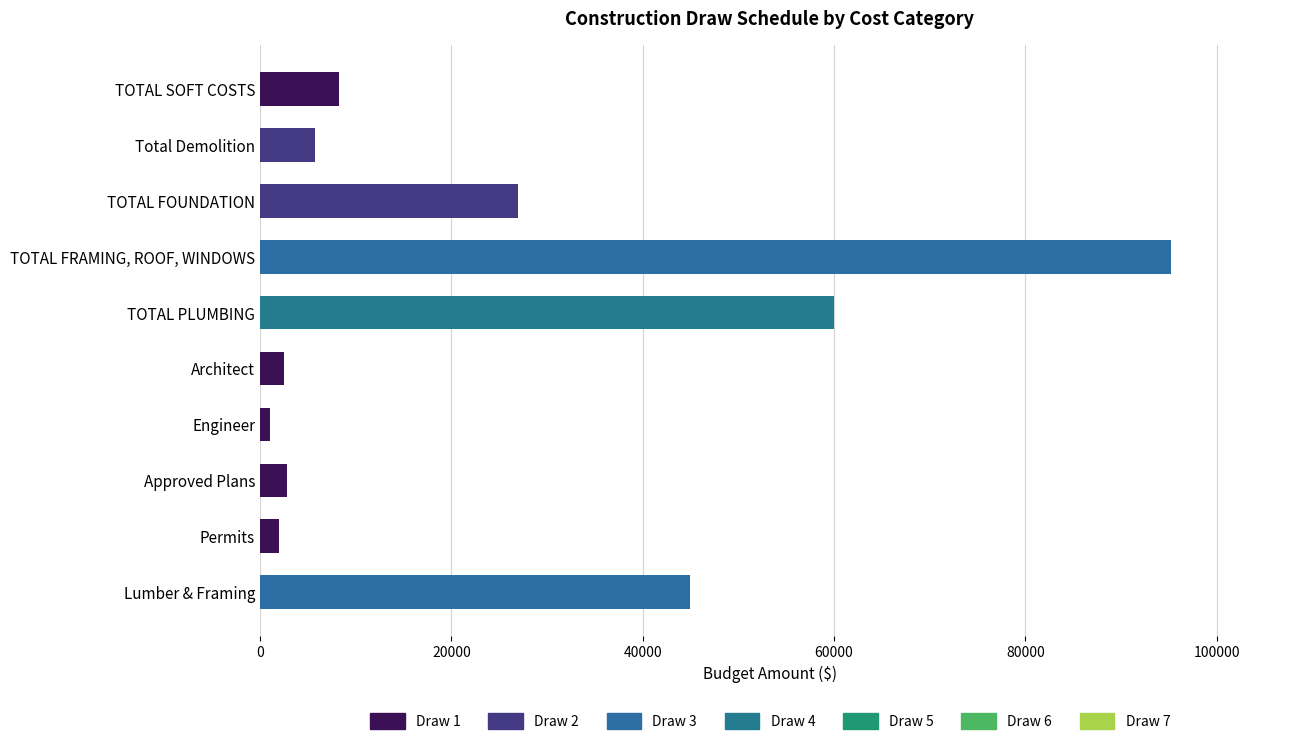

What is the total value across all series at TOTAL FOUNDATION?

27000